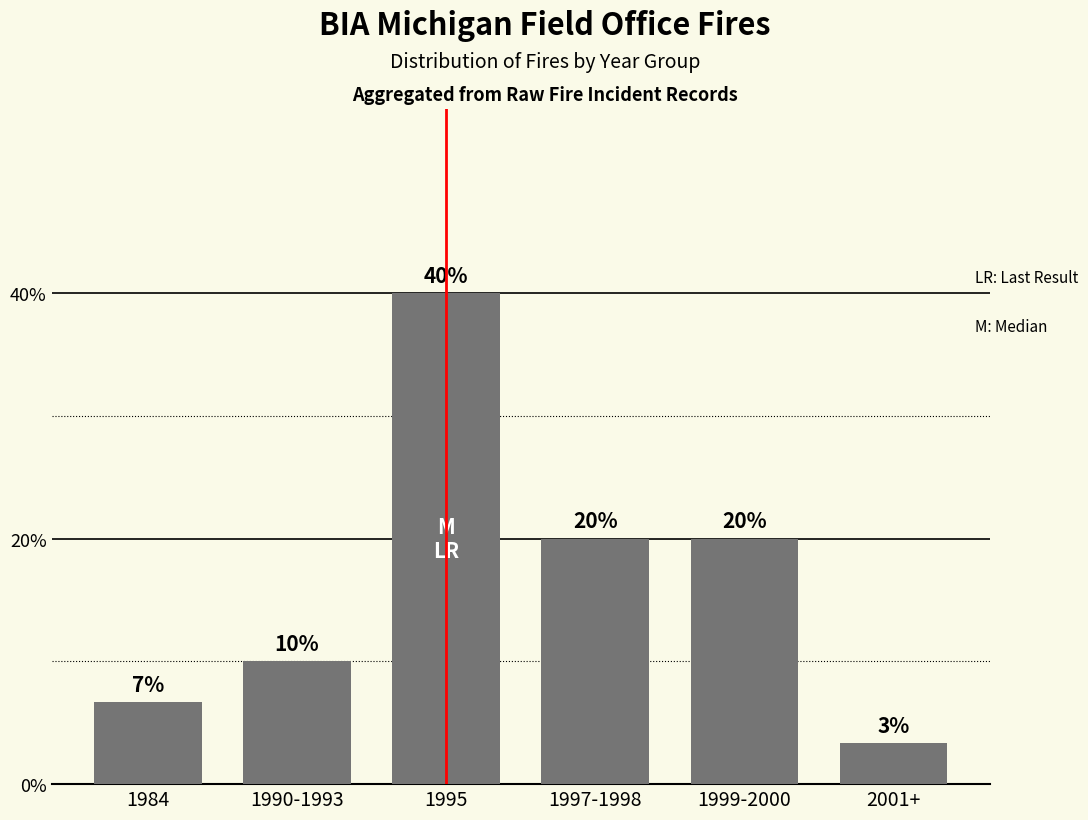

What is the average value?

16.7